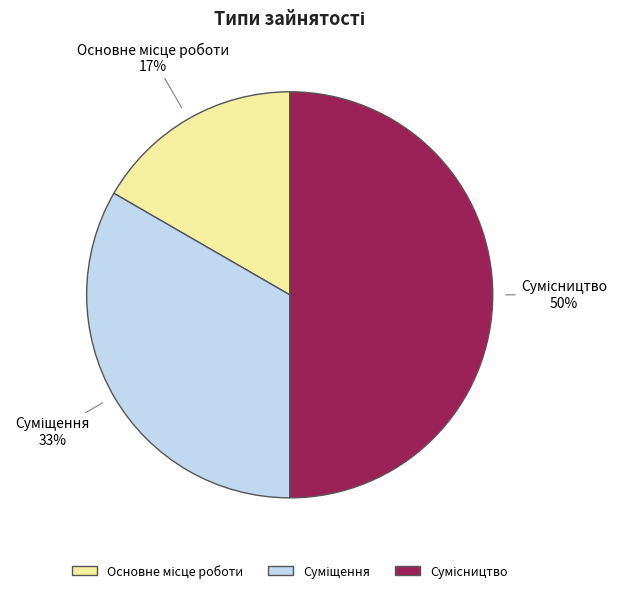

To the nearest percent, what is the difference between the largest and smallest slice percentages?

33%